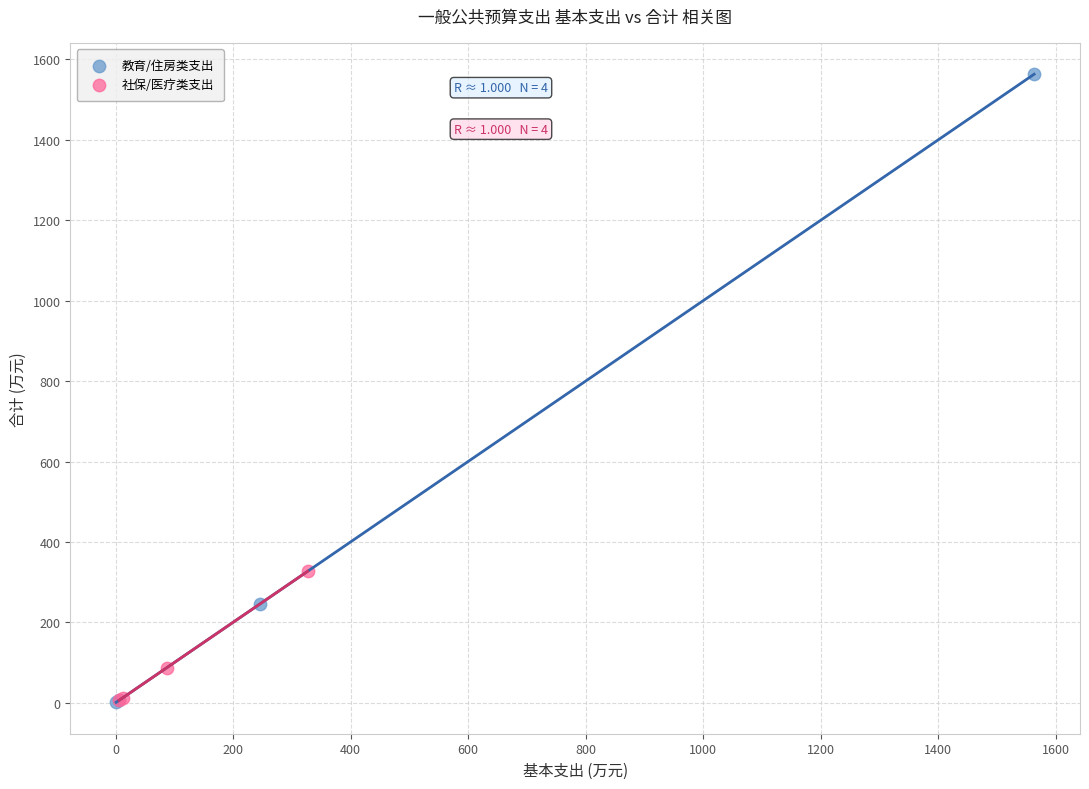

Which series contains the highest Y value?

教育/住房类支出